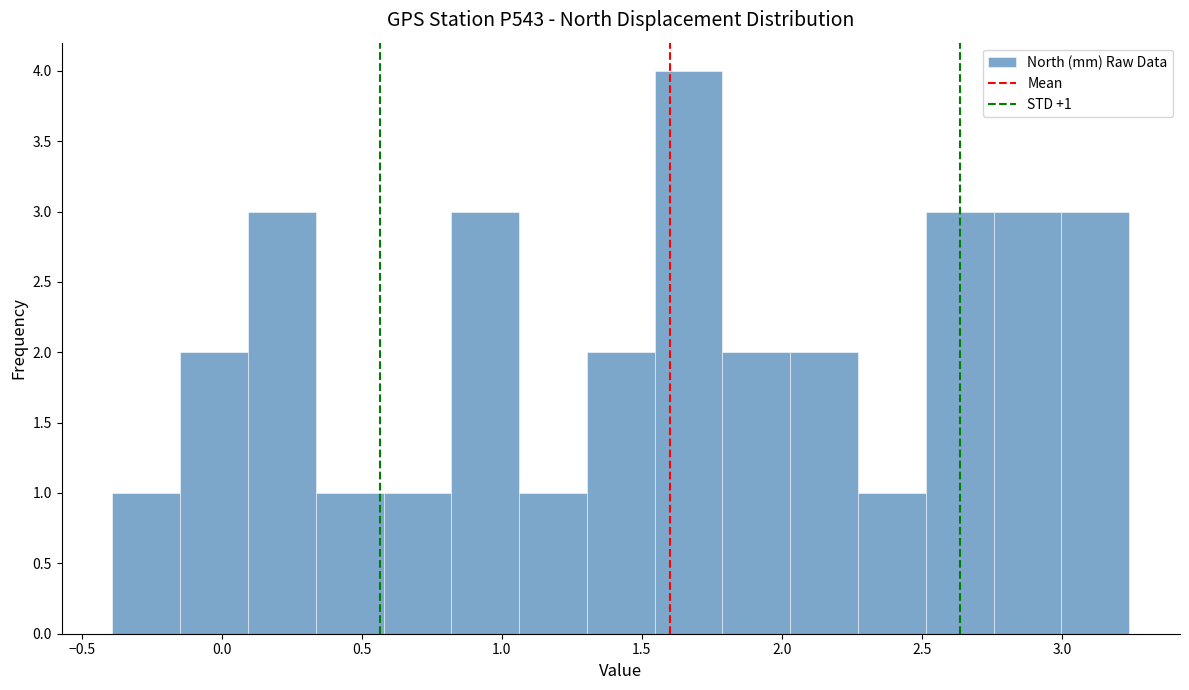

Which range on the x-axis has the tallest bar?

1.55 to 1.80